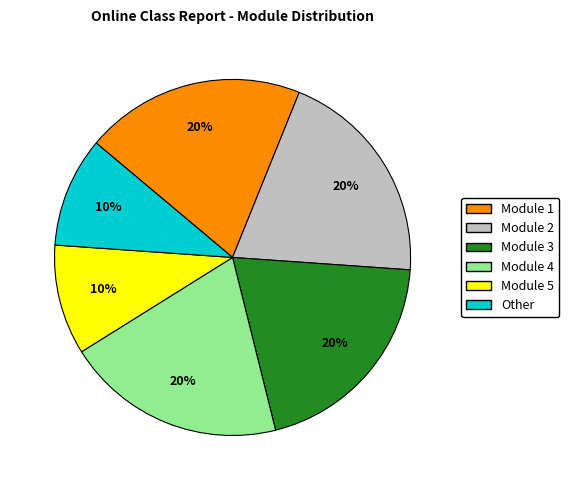

What is the ratio of the value at Module 2 to the value at Module 5?

2.0